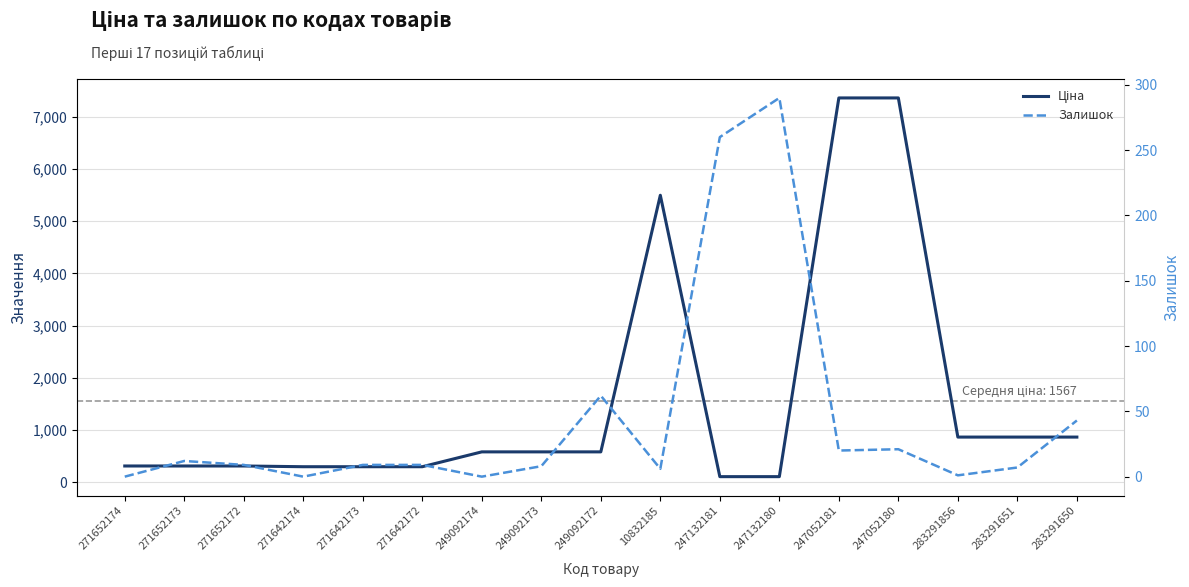

What is the label of the 8th point from the left?

249092173